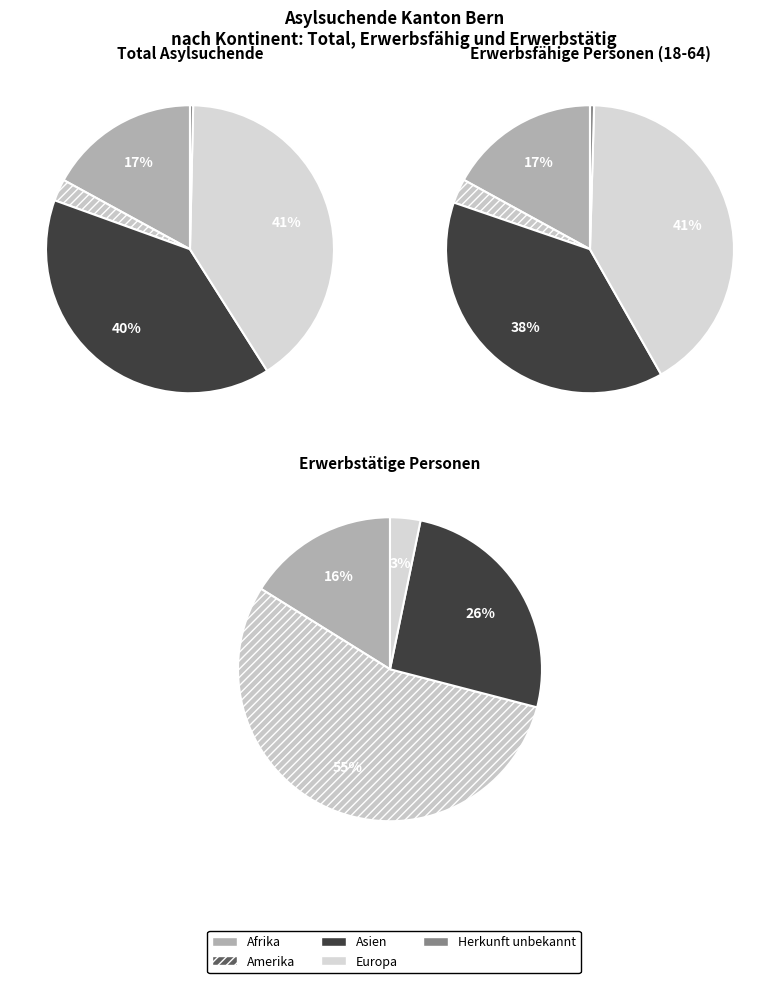

Which slice is the smallest?

Herkunft unbekannt